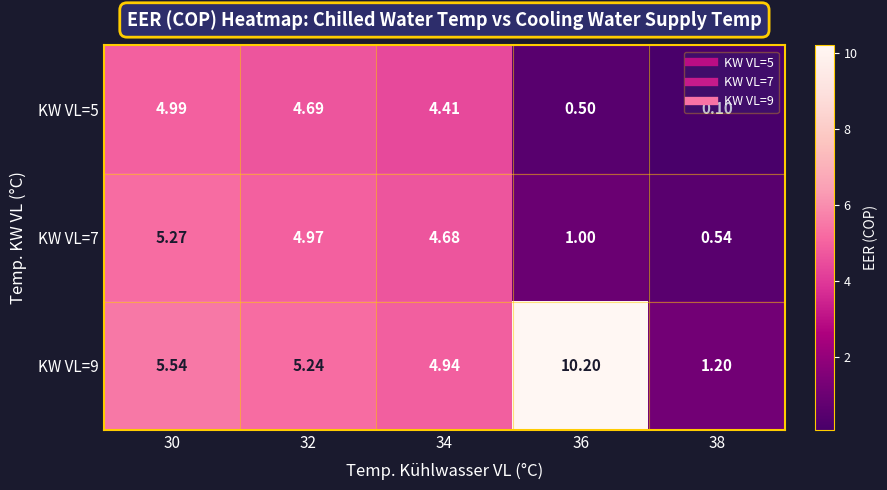

Which series has the largest total across all categories?

KW VL=9